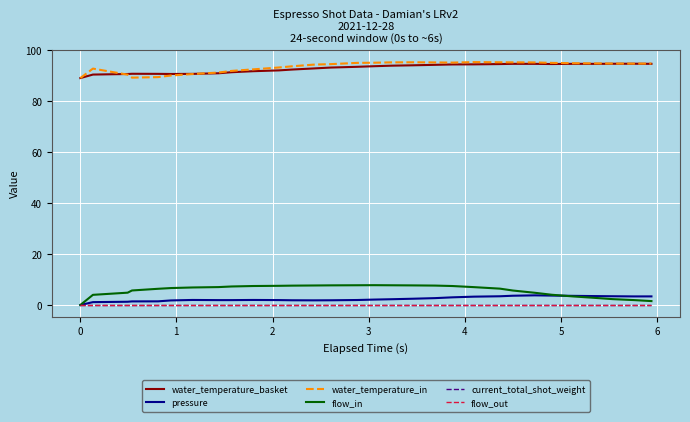

True or false: flow_in and water_temperature_basket cross at least once.

False